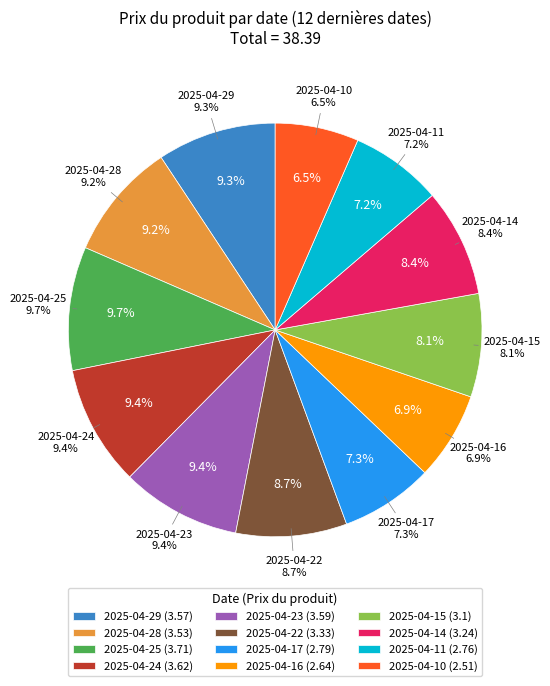

Is there a majority slice in this chart?

No